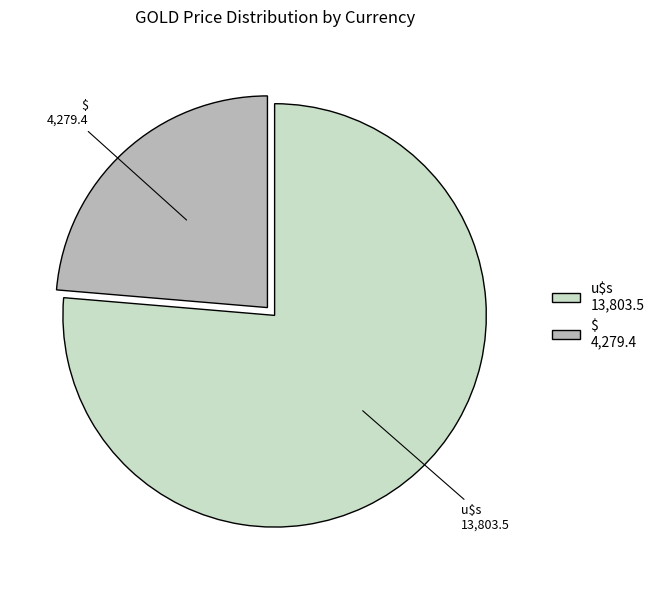

Is there a majority slice in this chart?

Yes